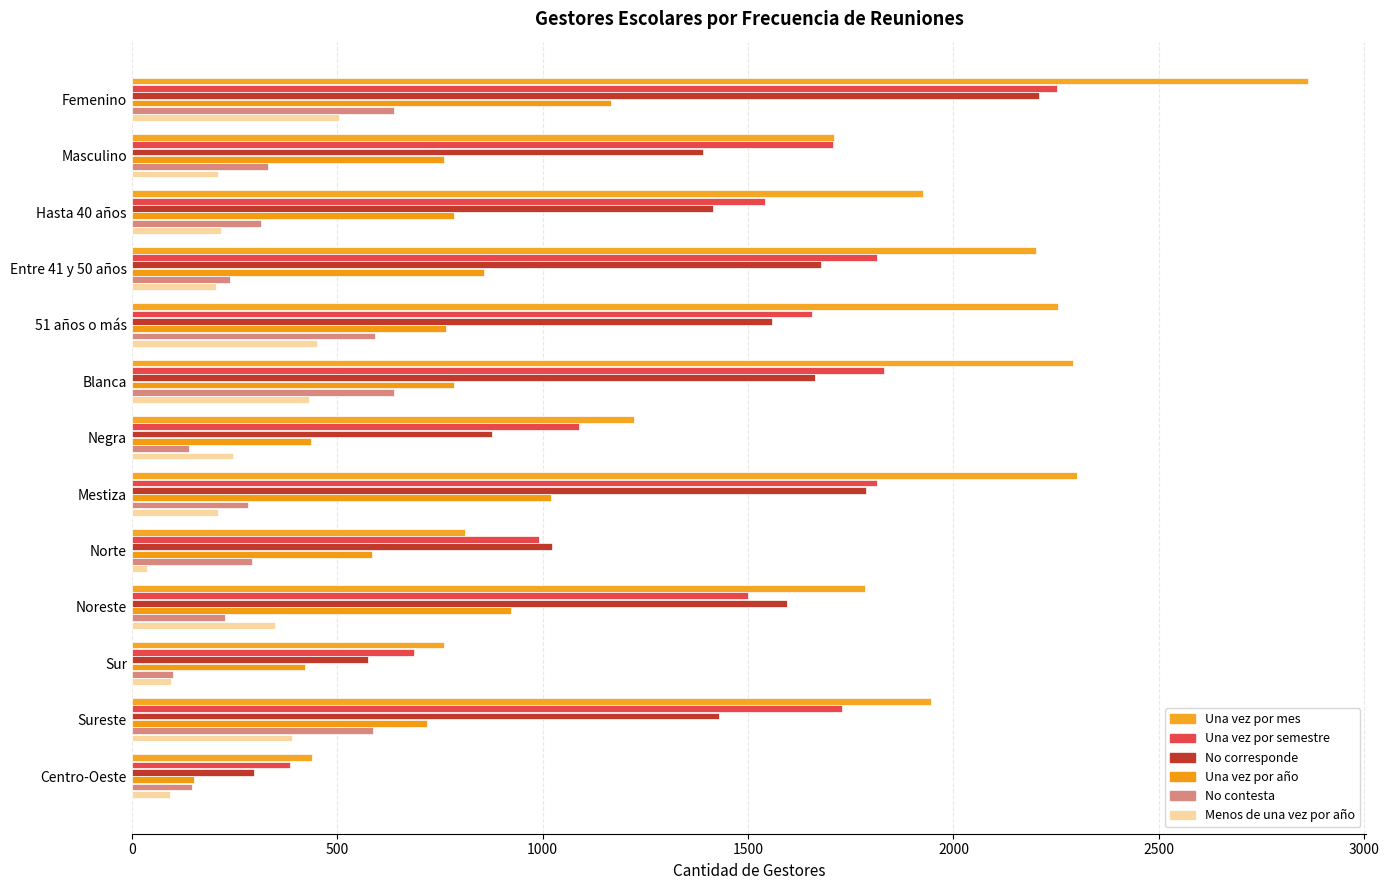

Count the number of data series in this chart.

6